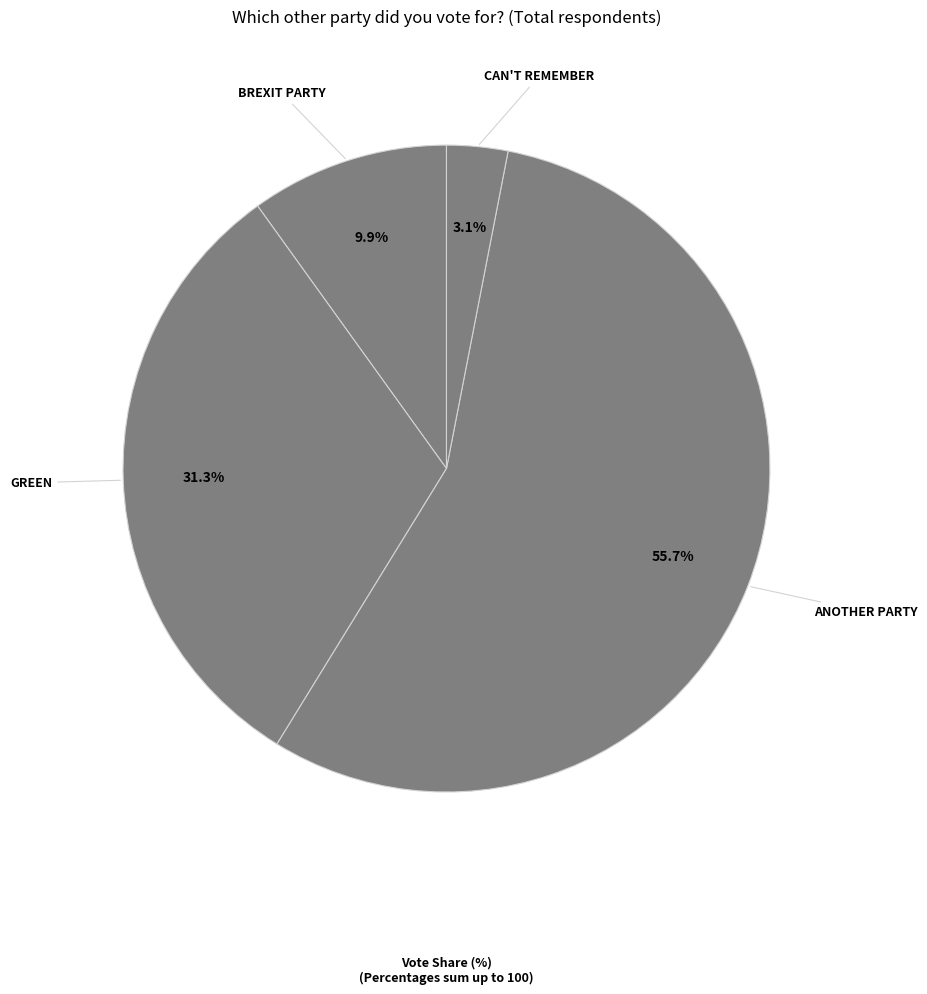

Is there a majority slice in this chart?

Yes